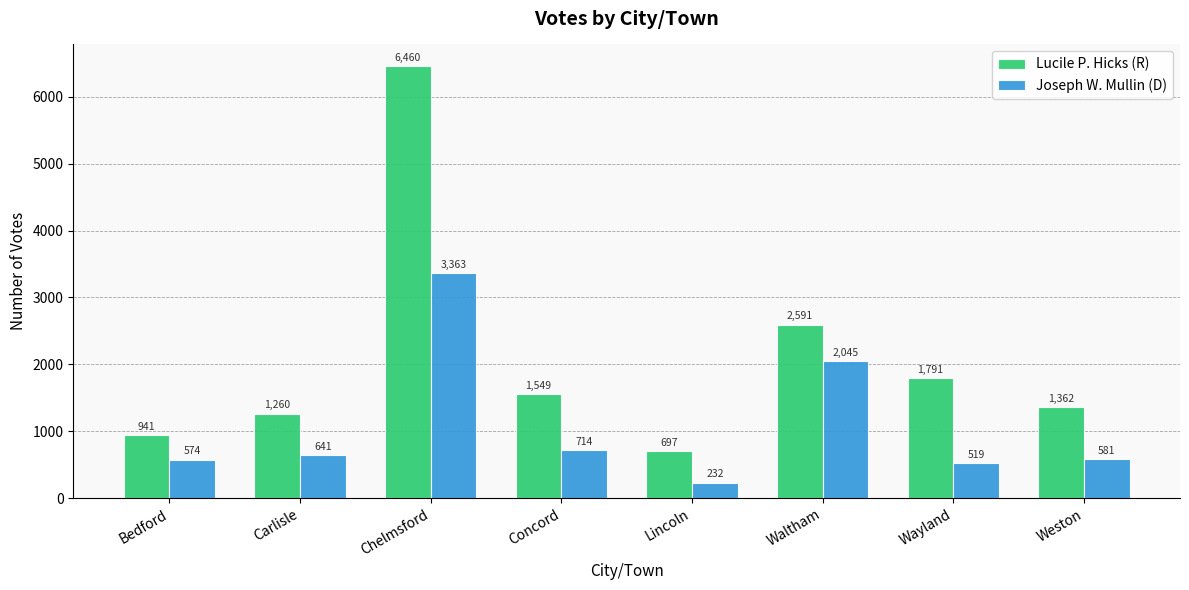

At which category is the sum across all series the highest?

Chelmsford